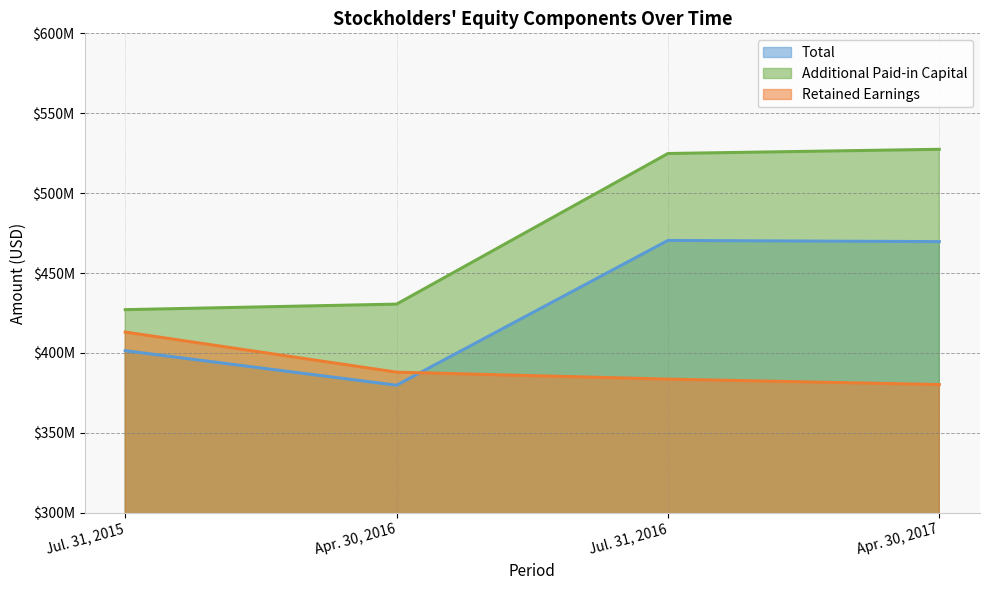

List the labels in order of Total value, largest first.

Jul. 31, 2016, Apr. 30, 2017, Jul. 31, 2015, Apr. 30, 2016